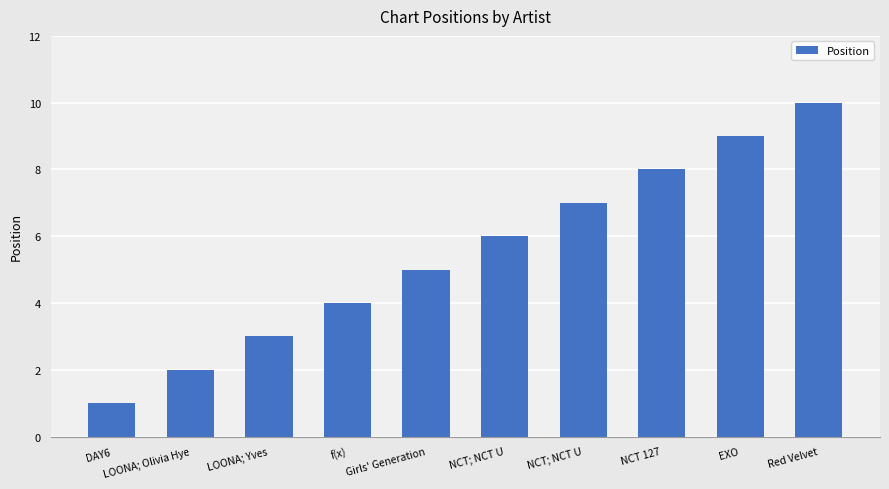

Is it true that the value at DAY6 is 2?

False